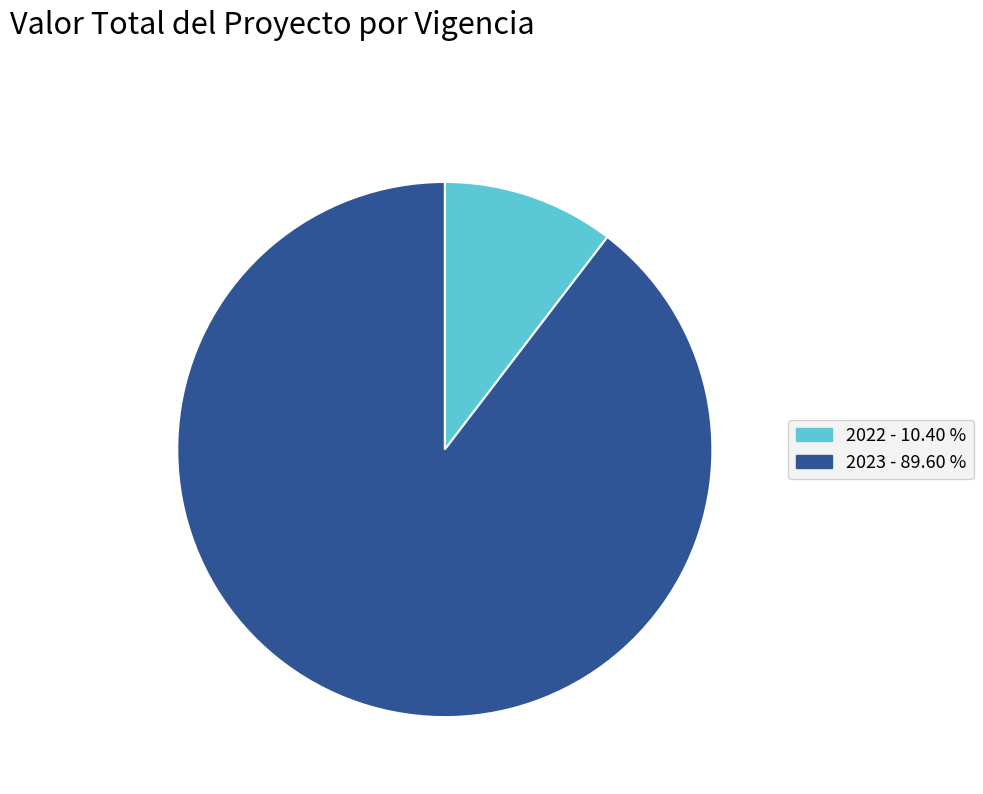

Does any single category account for the majority?

Yes